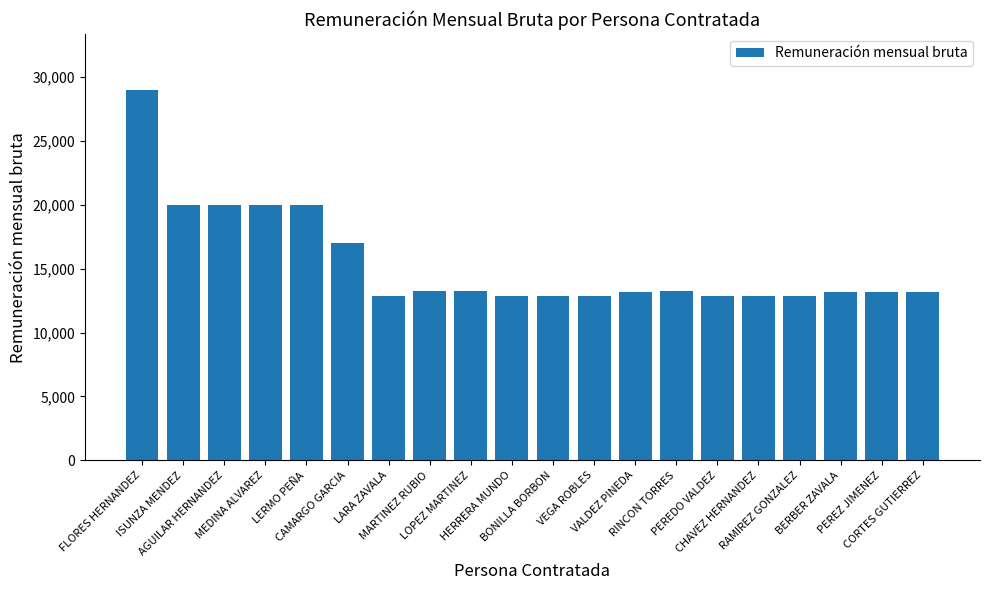

What is the value of the 14th bar from the left?

13214